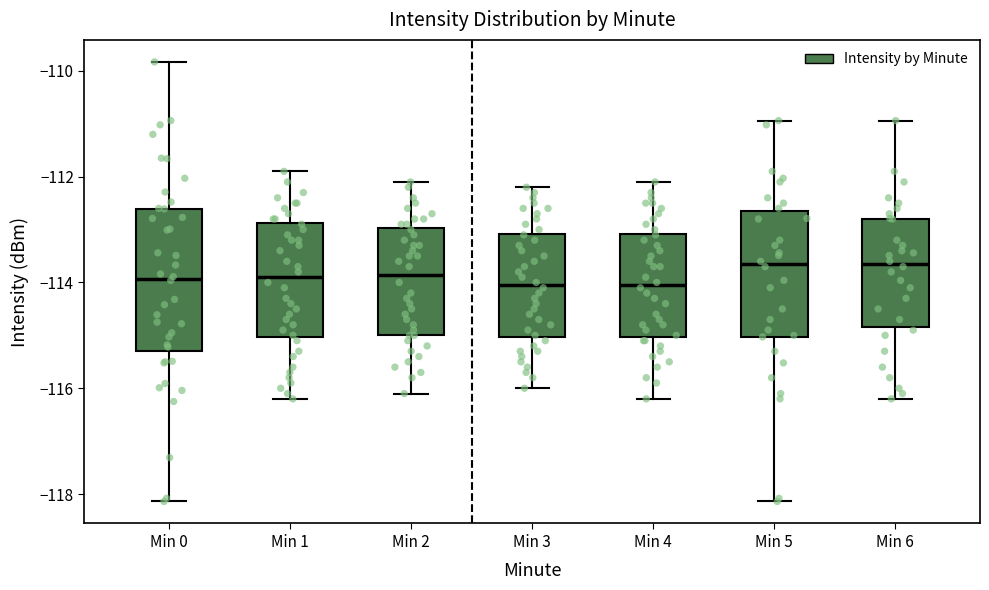

Reading left to right, read every box against the y-axis: the position of its median line, the range the box covers, and the ends of its whiskers. The values are not printed on the chart, so give them approximately, as read against the axis.

Min 0: median -114.0, box -115.2 to -112.6, whiskers -118.2 to -109.8
Min 1: median -113.8, box -115.0 to -112.8, whiskers -116.2 to -111.8
Min 2: median -113.8, box -115.0 to -113.0, whiskers -116.0 to -112.0
Min 3: median -114.0, box -115.0 to -113.0, whiskers -116.0 to -112.2
Min 4: median -114.0, box -115.0 to -113.0, whiskers -116.2 to -112.0
Min 5: median -113.6, box -115.0 to -112.6, whiskers -118.2 to -111.0
Min 6: median -113.6, box -114.8 to -112.8, whiskers -116.2 to -111.0